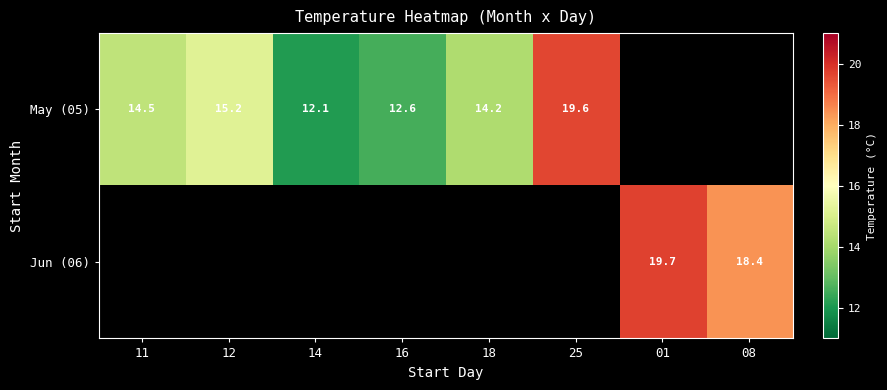

At which label is May (05) closest to 15?

12